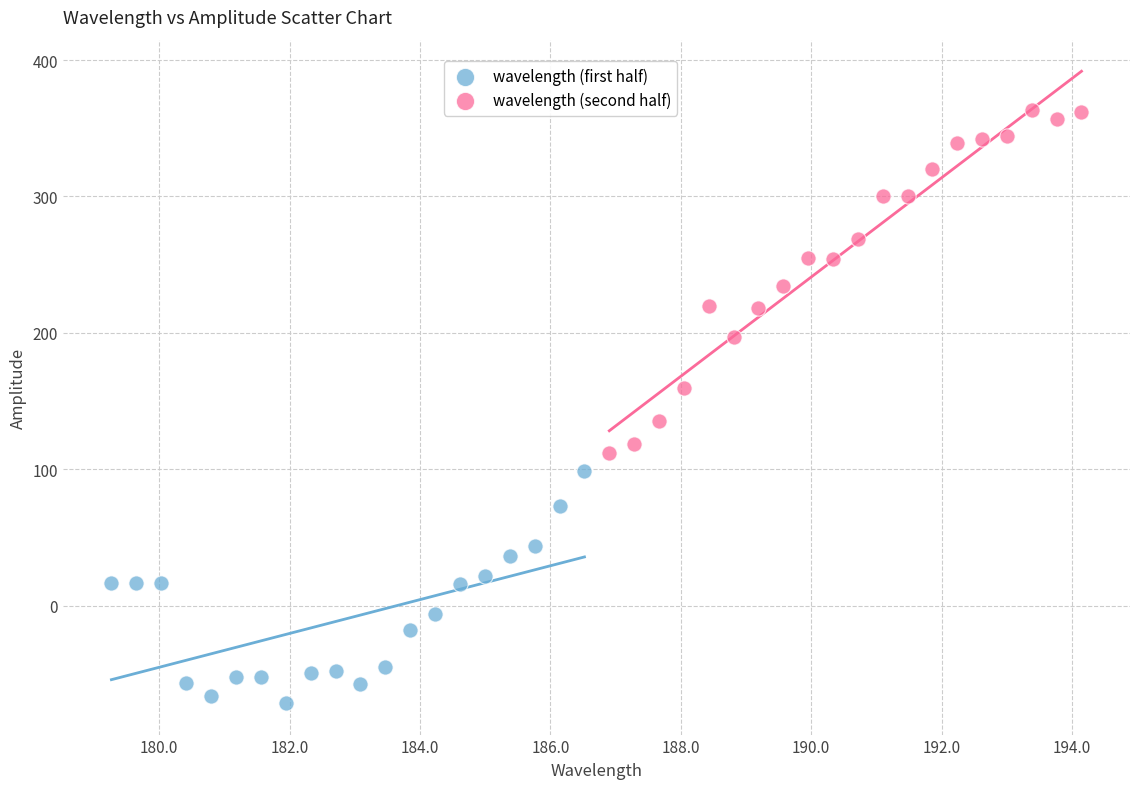

Which series has the widest spread of Y values?

wavelength (second half)